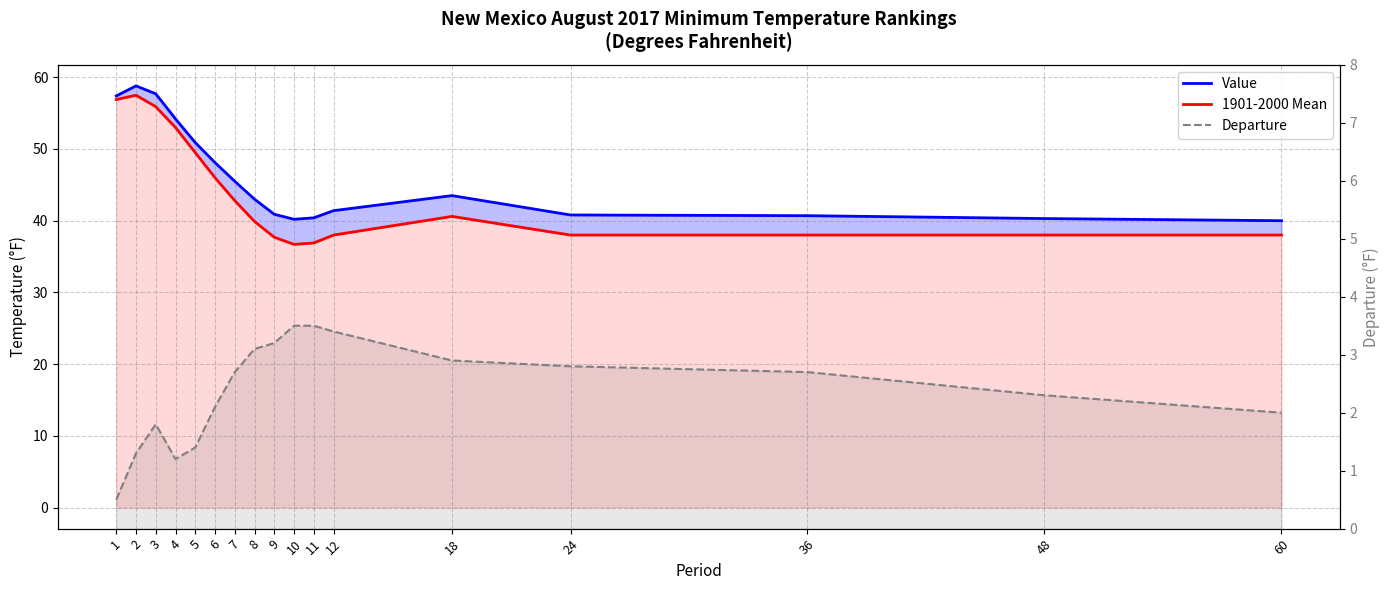

What is the lowest value of the Value series?

40.0